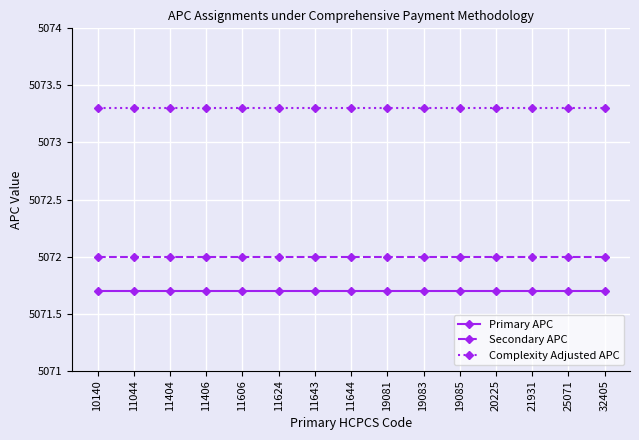

True or false: Secondary APC and Complexity Adjusted APC cross at least once.

False